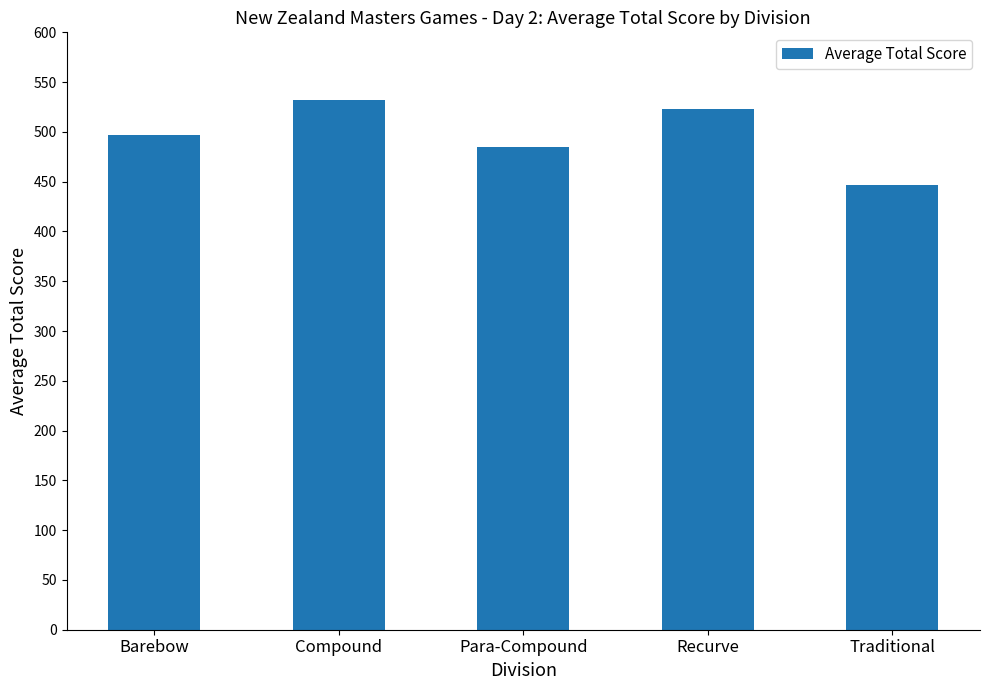

Count the number of categories in the chart.

5